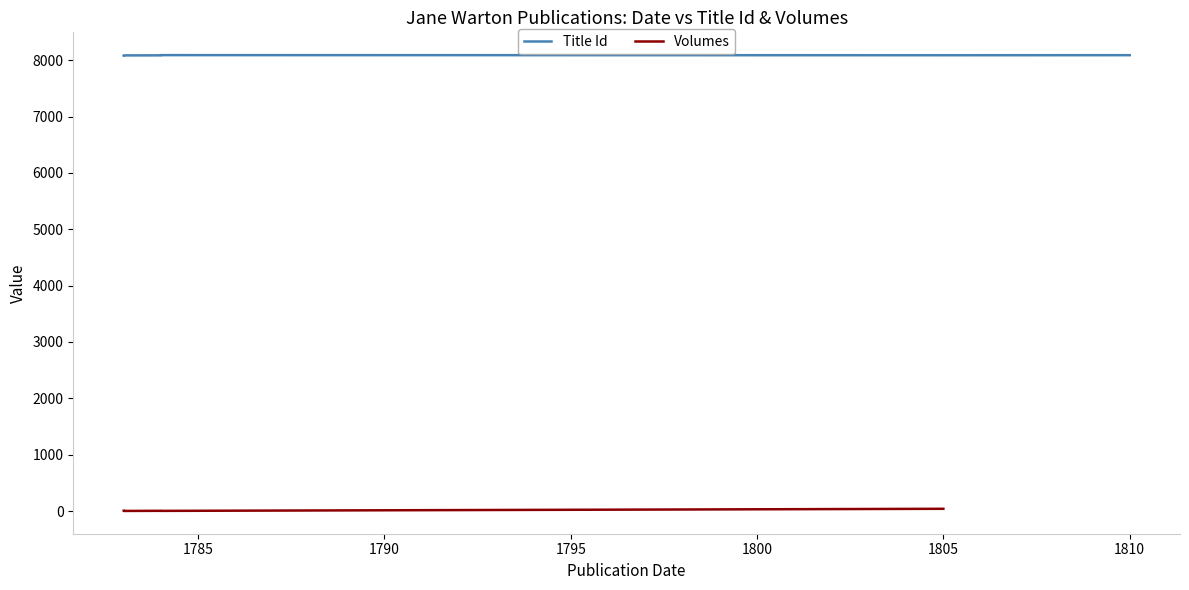

How many data points in Publication Date are less than 1784?

2